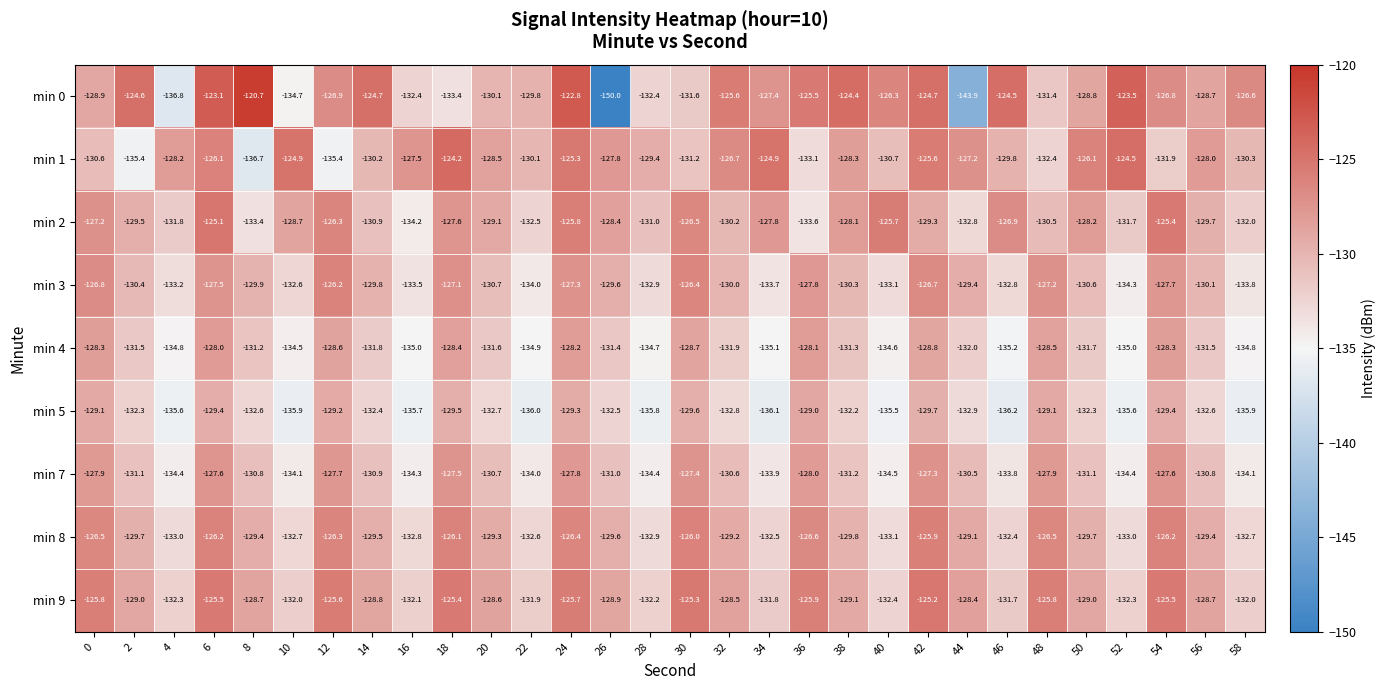

At which category is the sum across all series the highest?

6